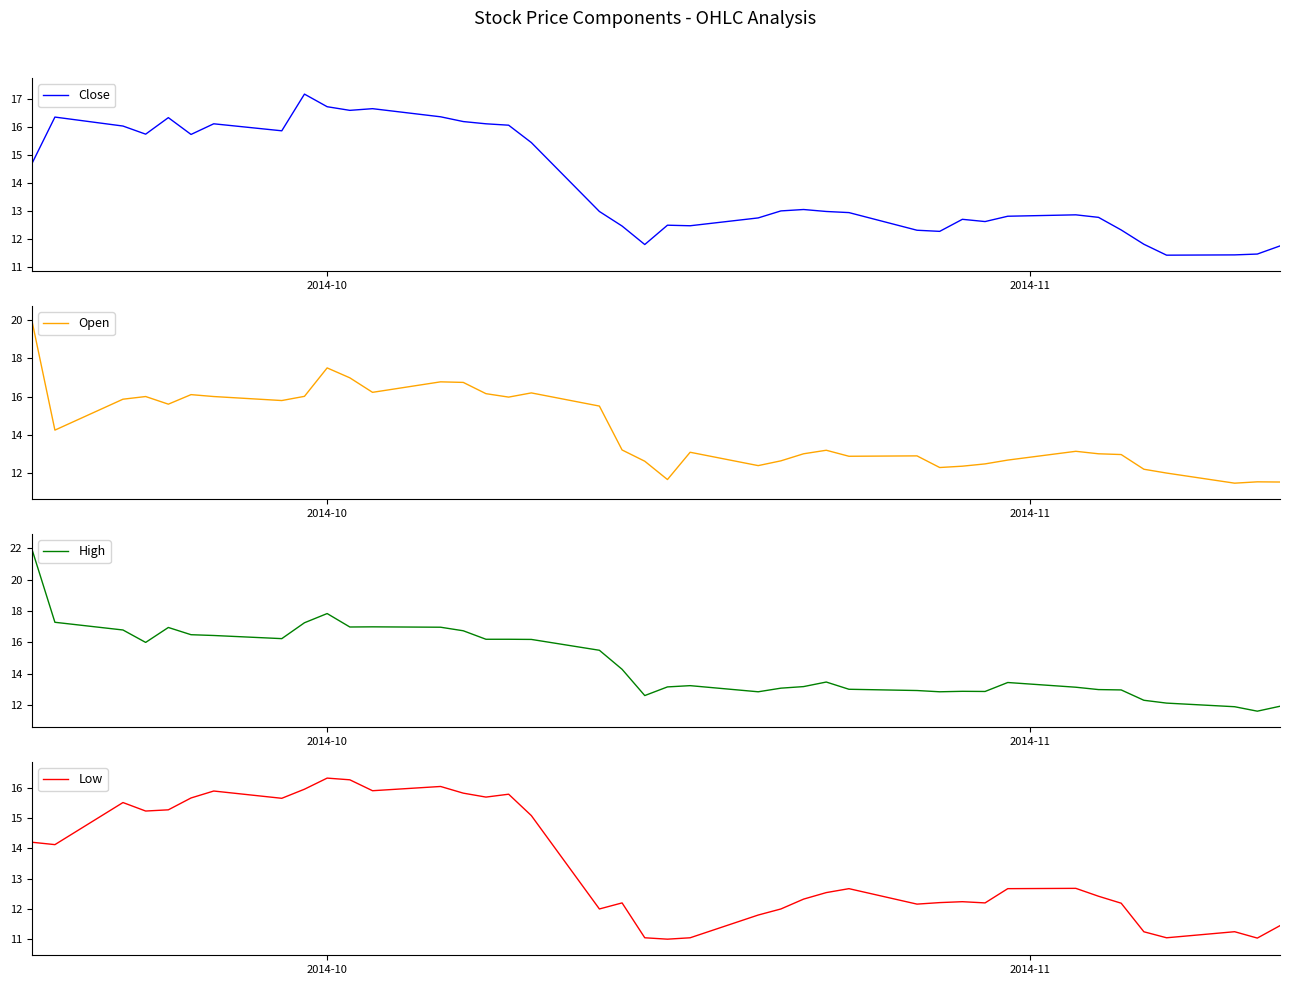

What are all the series names shown in the legend?

Close, Open, High, Low